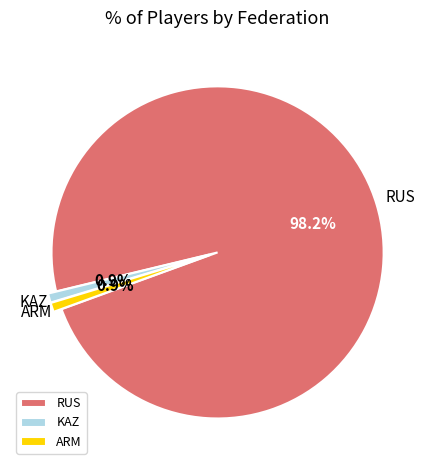

How many segments does this pie chart have?

3